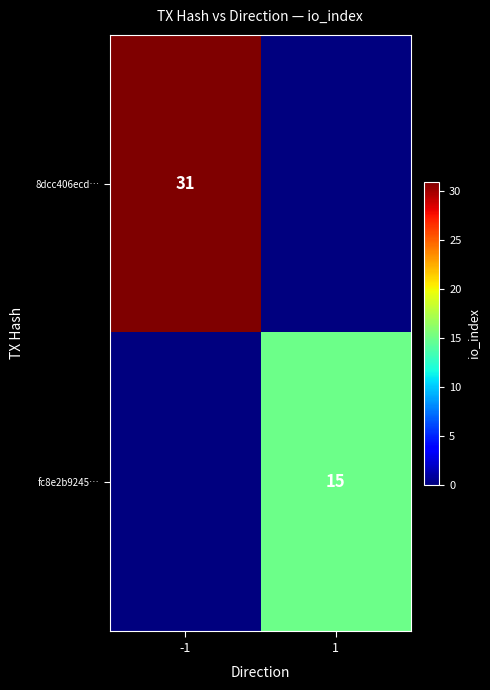

The value of 8dcc406ecd… at -1 is 44. True or false?

False